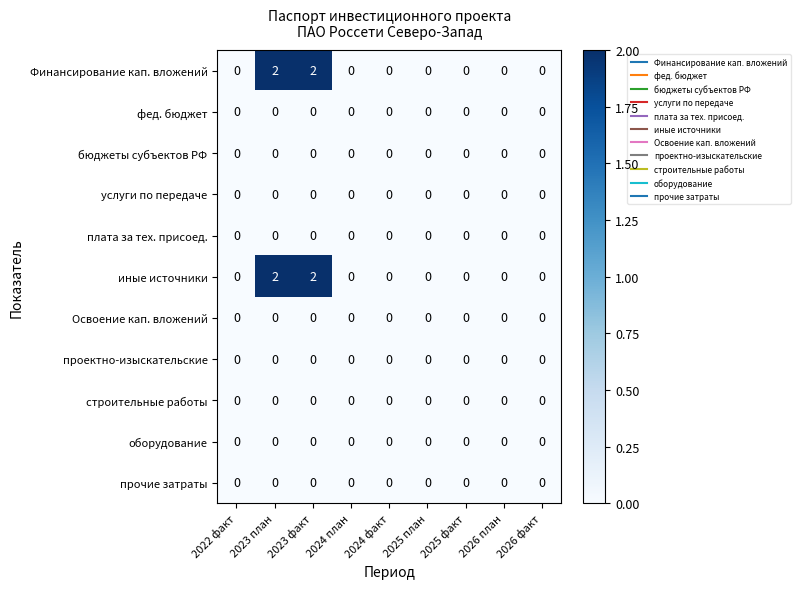

Is it true that строительные работы equals 0 at 2025 факт?

True